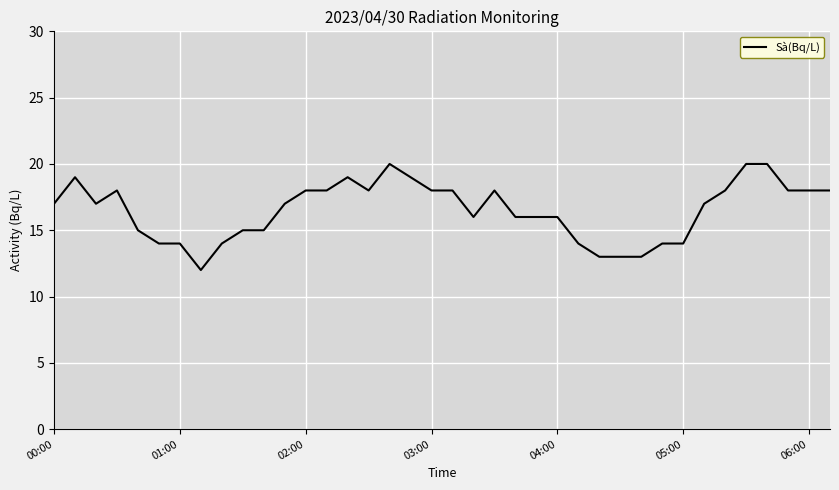

What is the smallest value displayed?

12